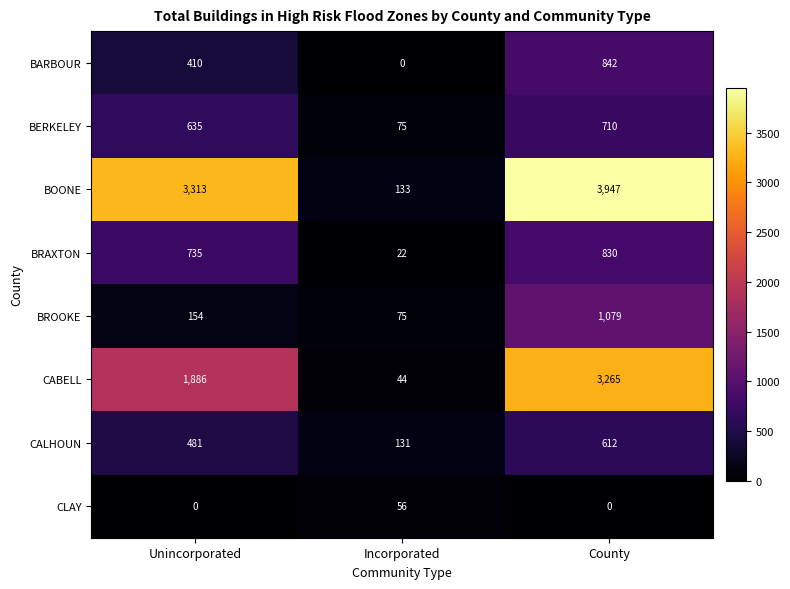

What is the average value of the BARBOUR series?

417